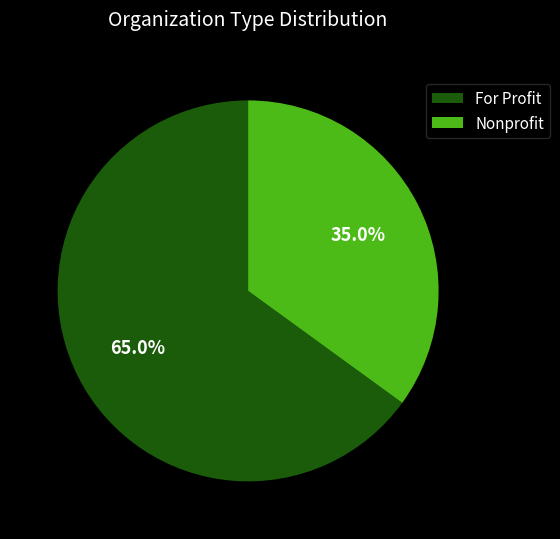

What percentage is the Nonprofit slice, to the nearest percent?

35%